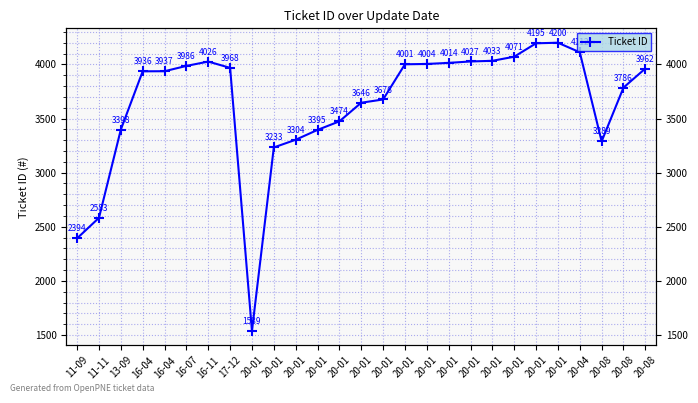

List the labels in order of value, smallest first.

20-01, 11-09, 11-11, 20-01, 20-08, 20-01, 20-01, 13-09, 20-01, 20-01, 20-01, 20-08, 16-04, 16-04, 20-08, 17-12, 16-07, 20-01, 20-01, 20-01, 16-11, 20-01, 20-01, 20-01, 20-04, 20-01, 20-01